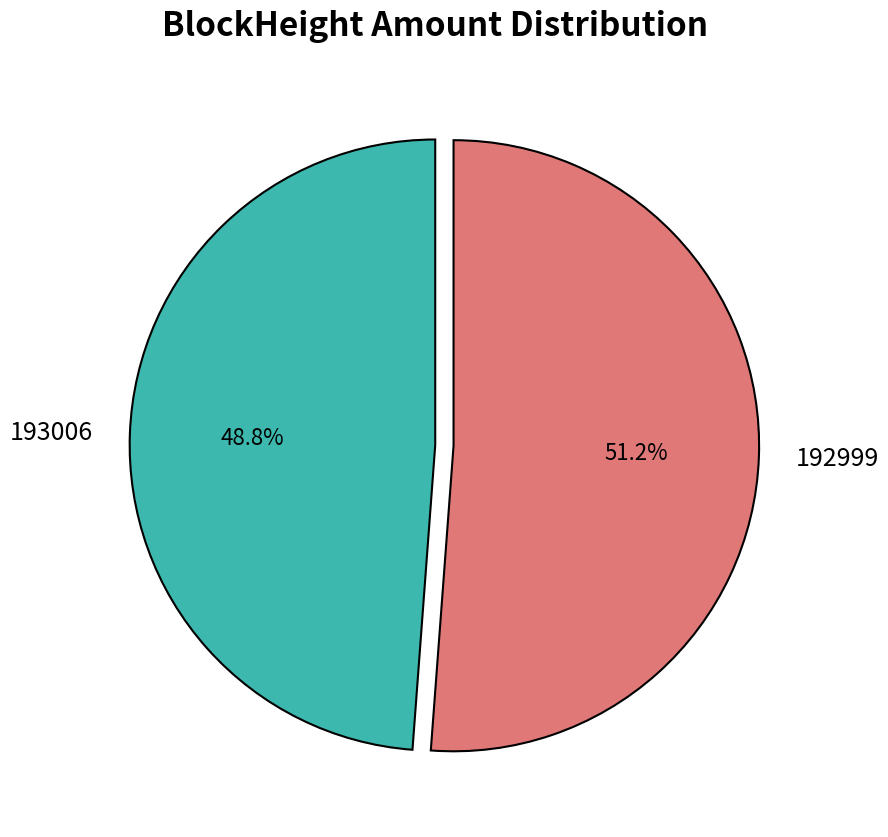

What is the majority slice?

192999